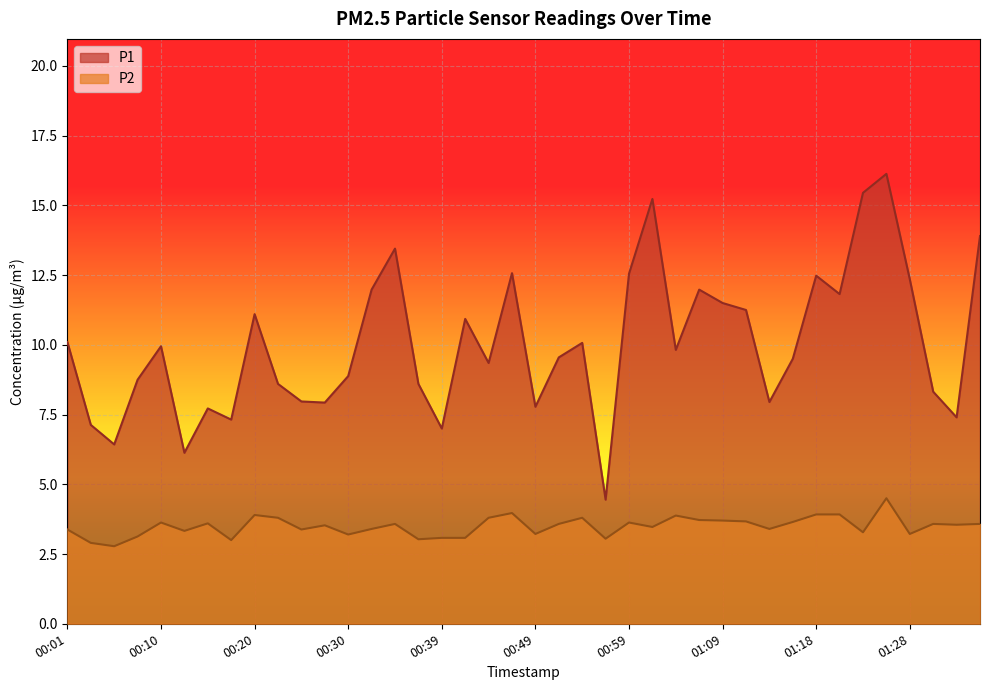

Which series has the widest spread of values?

P1